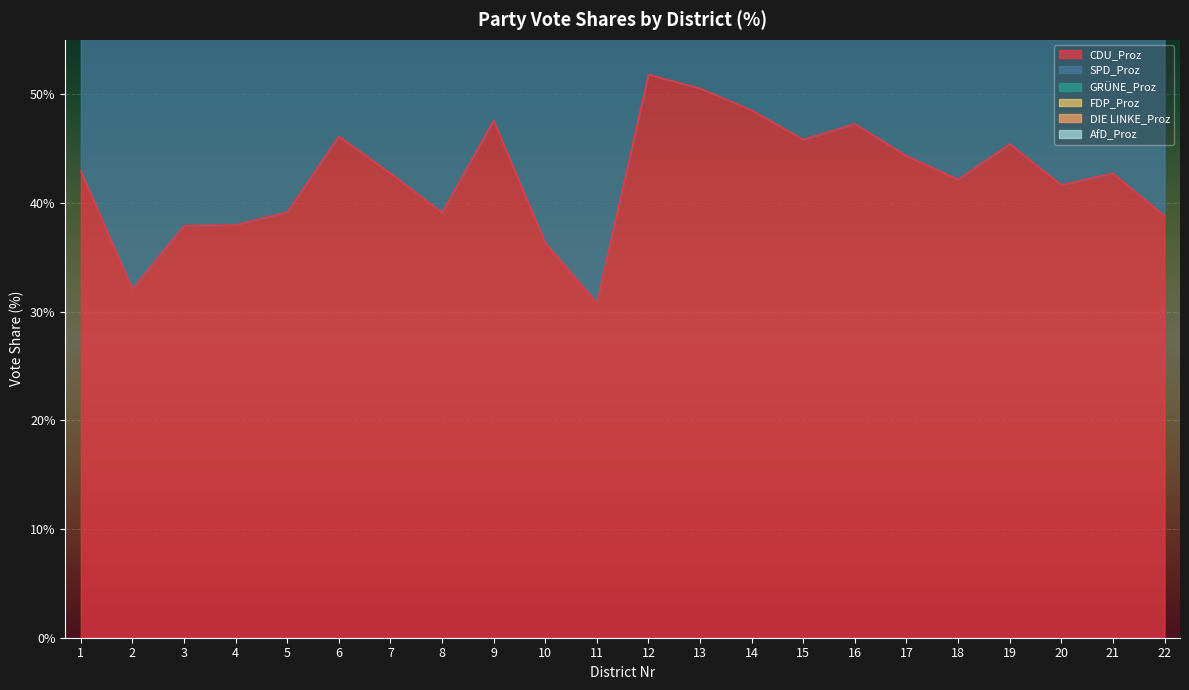

What are all the series names shown in the legend?

CDU_Proz, SPD_Proz, GRÜNE_Proz, FDP_Proz, DIE LINKE_Proz, AfD_Proz